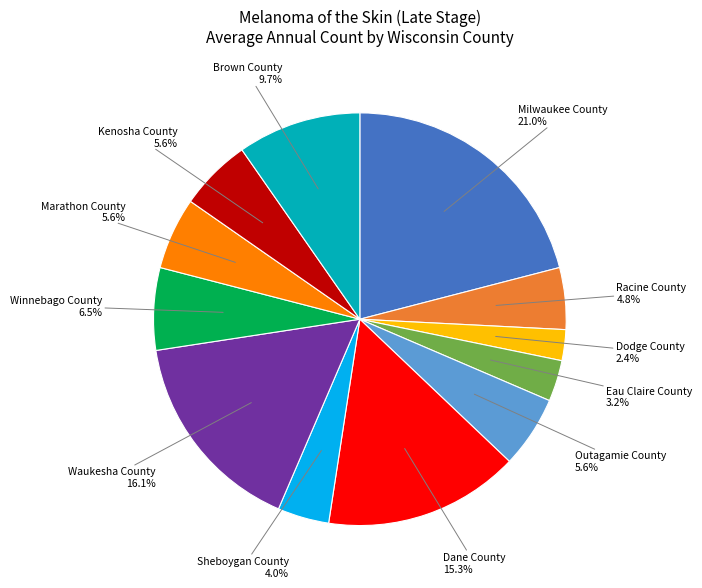

Is there a majority slice in this chart?

No